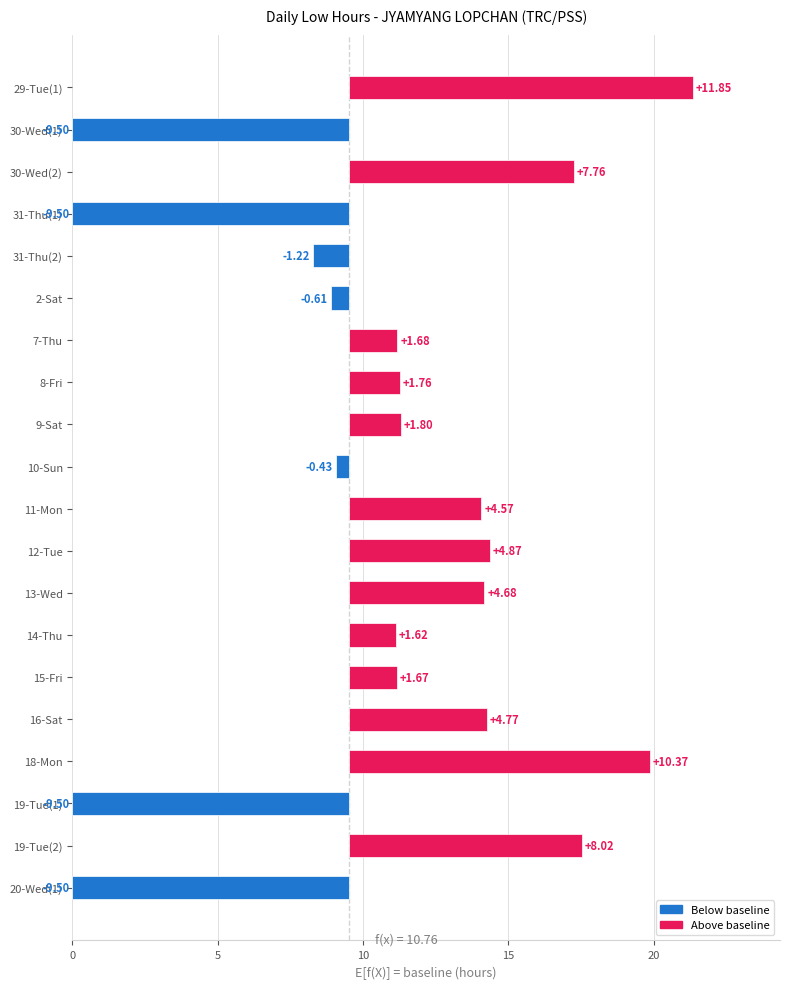

Count the number of categories in the chart.

20